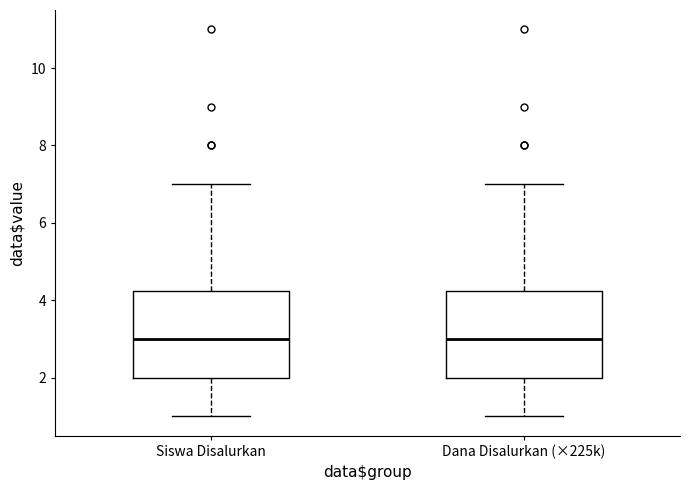

Where does the upper whisker of the box for Siswa Disalurkan end on the y-axis? The values are not printed on the chart, so give them approximately, as read against the axis.

7.0